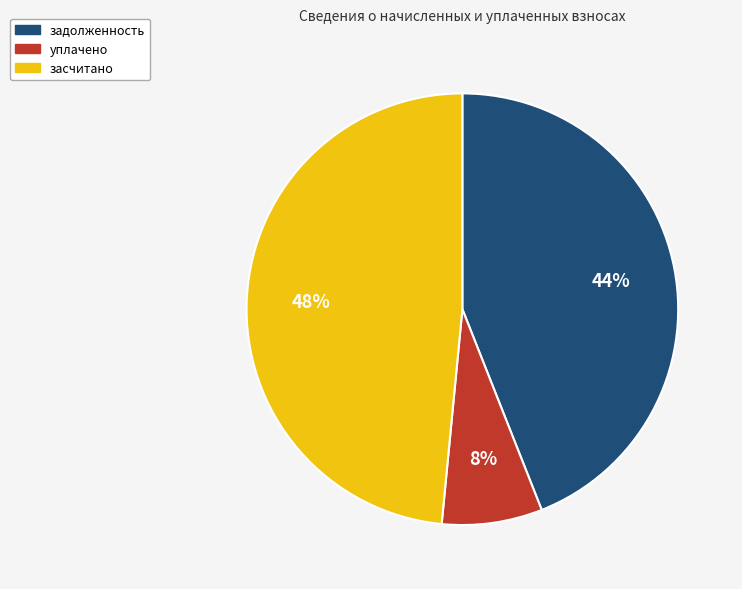

True or false: задолженность accounts for 31% of the total.

False